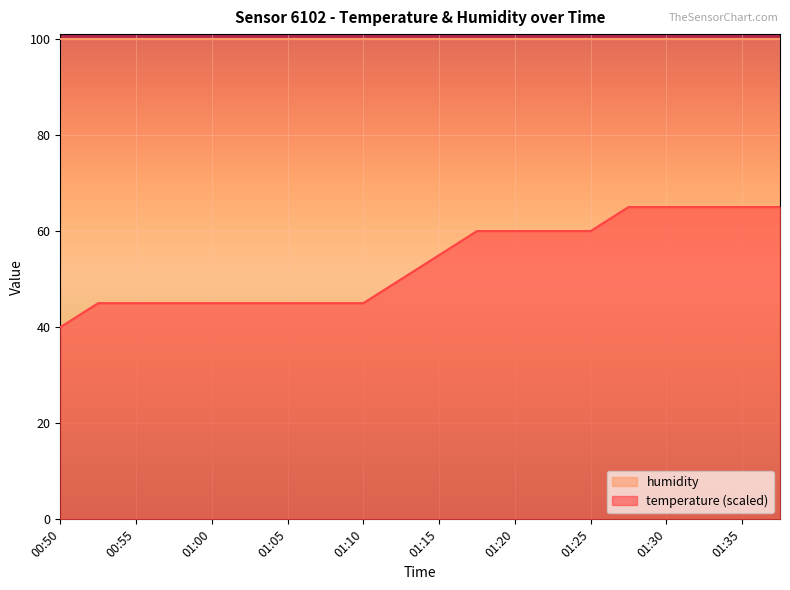

Rank the categories by value from lowest to highest.

00:50, 00:53, 00:55, 00:58, 01:00, 01:03, 01:05, 01:08, 01:10, 01:13, 01:15, 01:18, 01:20, 01:23, 01:25, 01:28, 01:30, 01:33, 01:35, 01:38